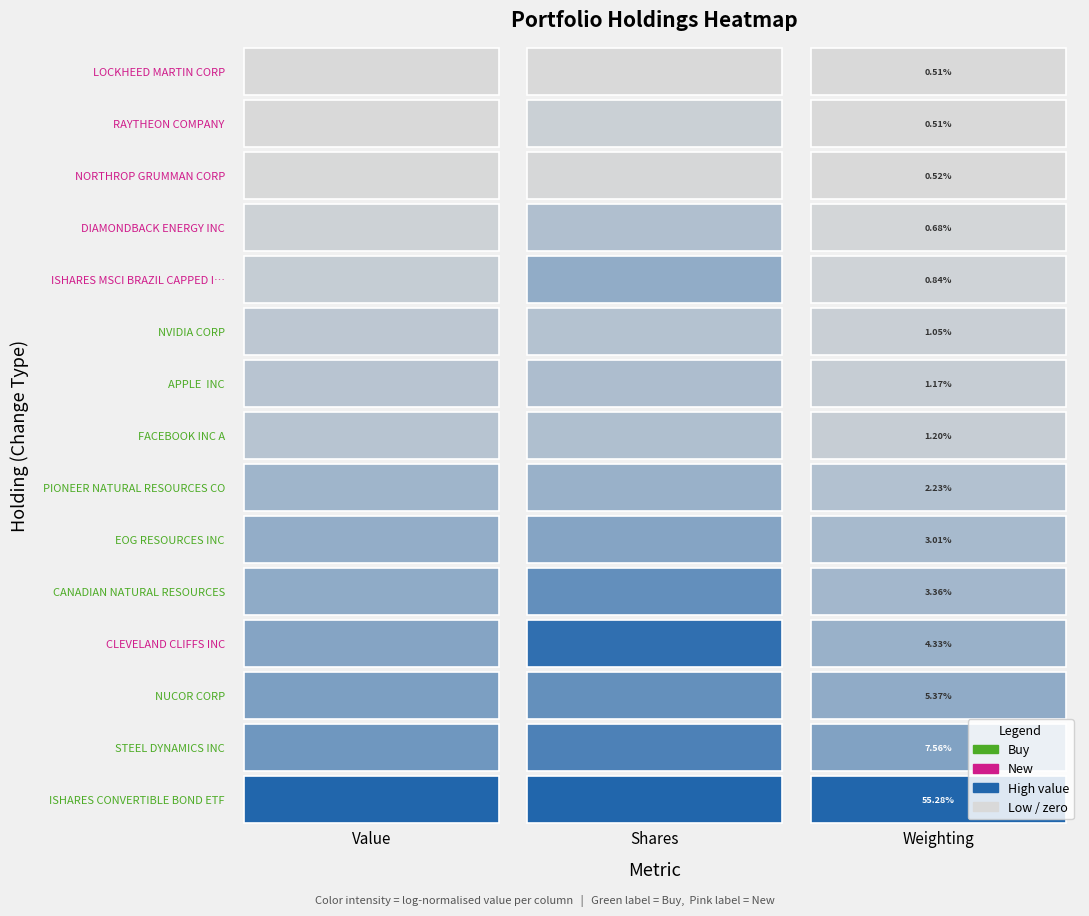

Read the DIAMONDBACK ENERGY INC value at 1.

34500.0